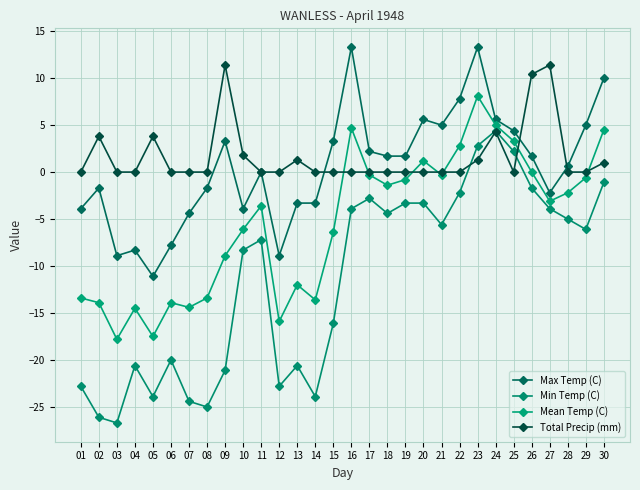

How many lines are shown in the chart?

4